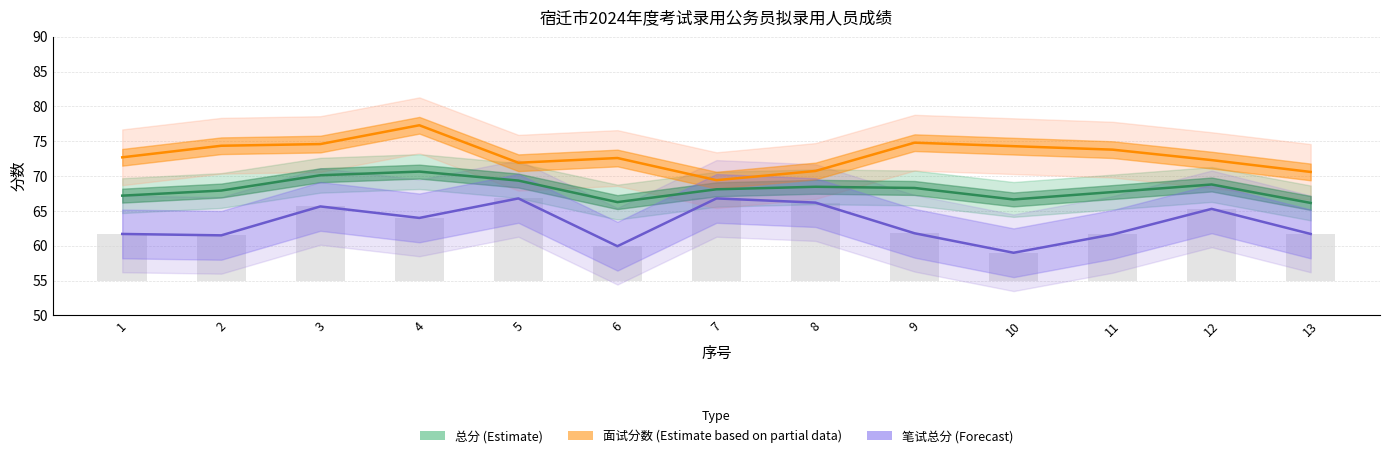

What value does the 笔试总分 (Forecast) series have at 12?

65.3